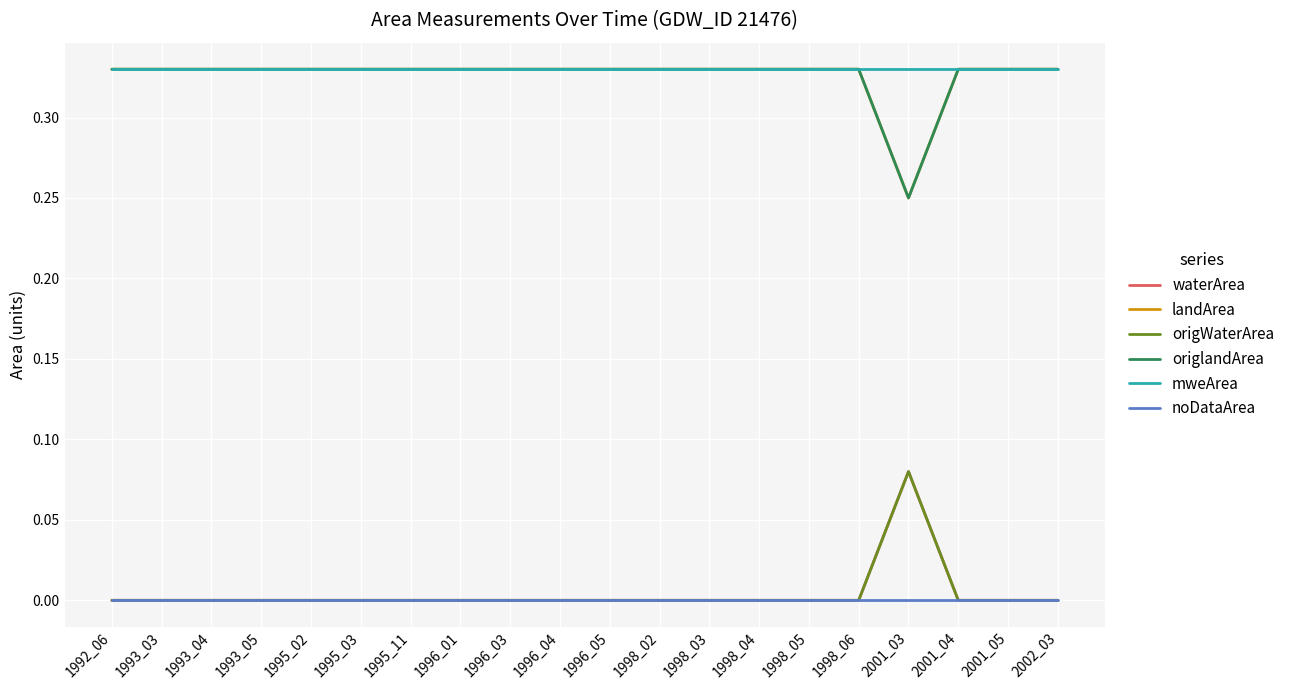

What is the difference between the highest and lowest values at 1993_05?

0.3